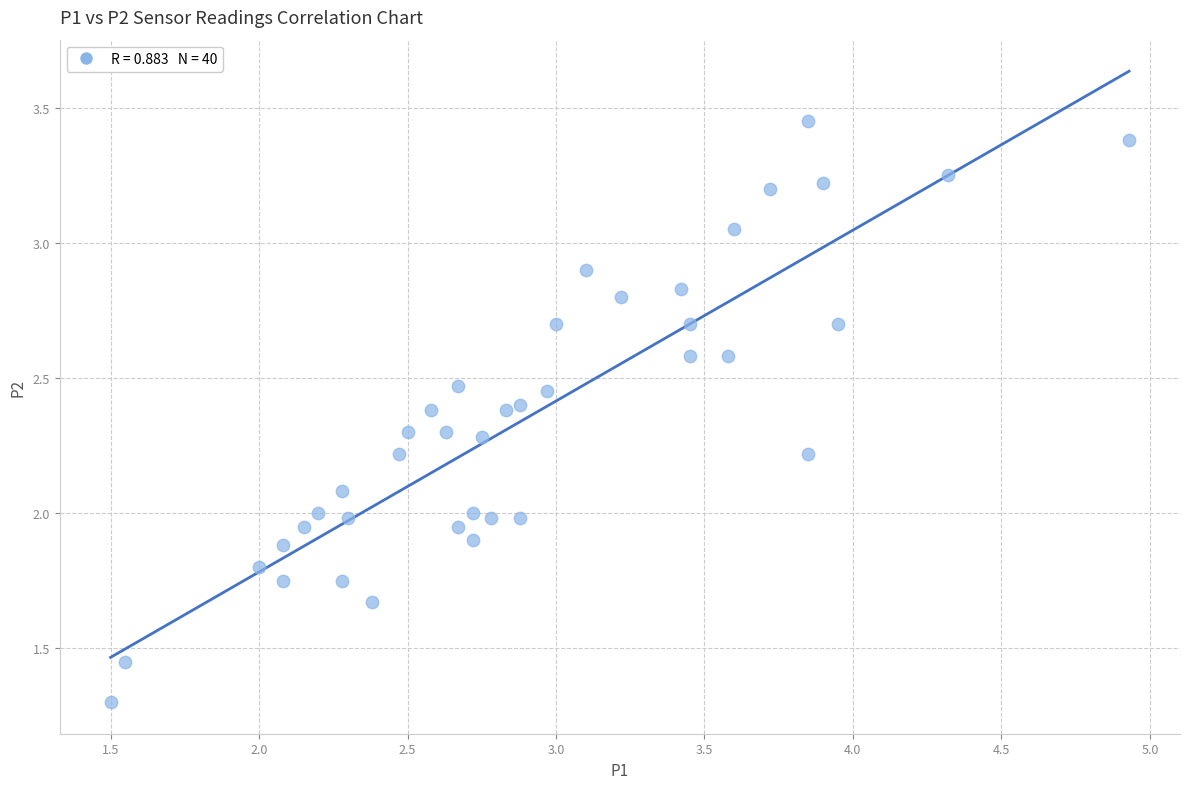

What is the range of X values (max minus min)?

3.4